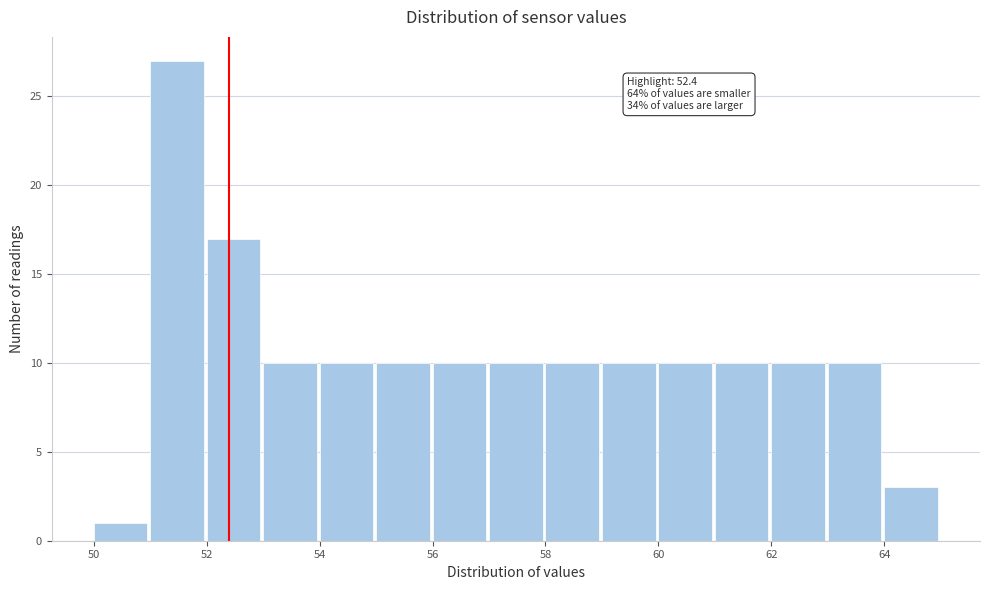

Which range on the x-axis has the tallest bar?

51 to 52